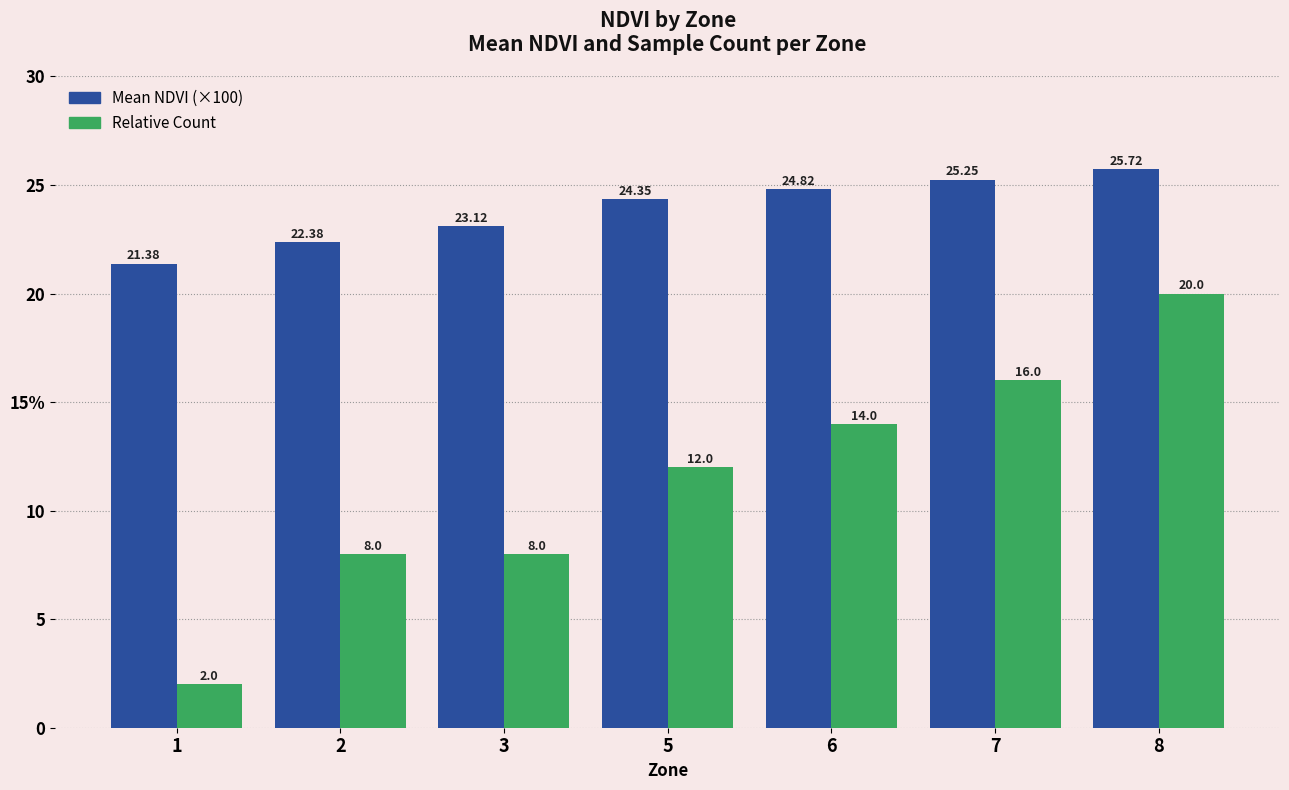

True or false: Mean NDVI (%×100) has a value of 6.1 at 1.

False